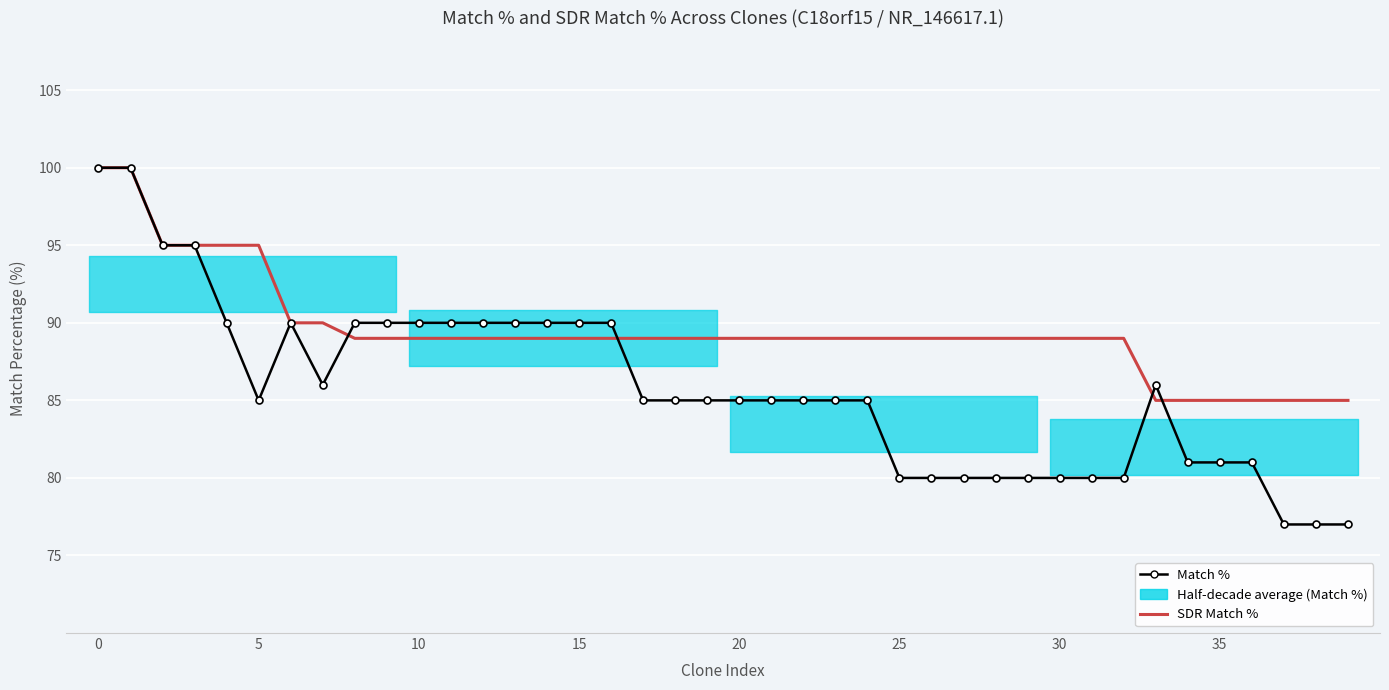

How many data points in Match % are above 85?

17